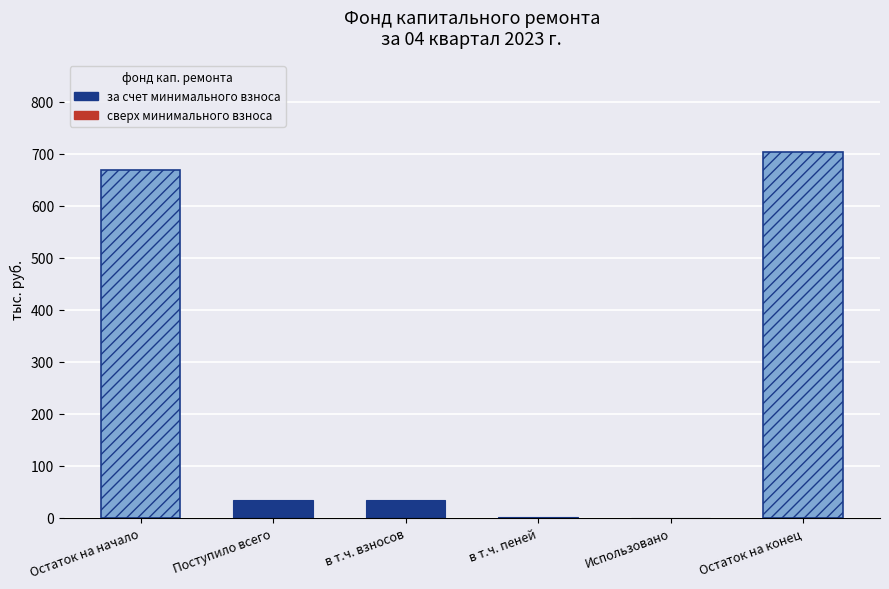

How many groups of bars are there?

6